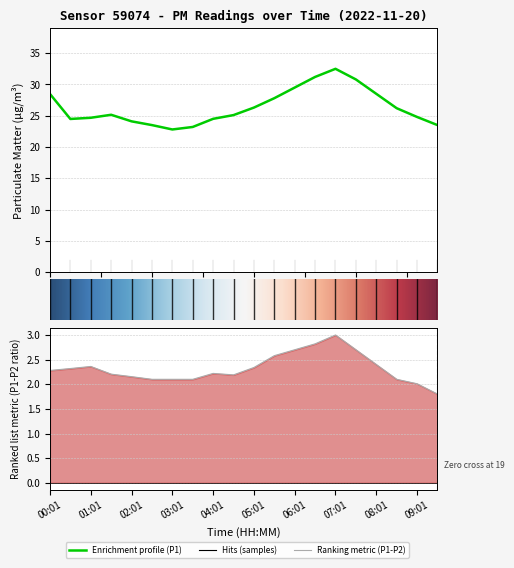

How many data points does each series have?

20